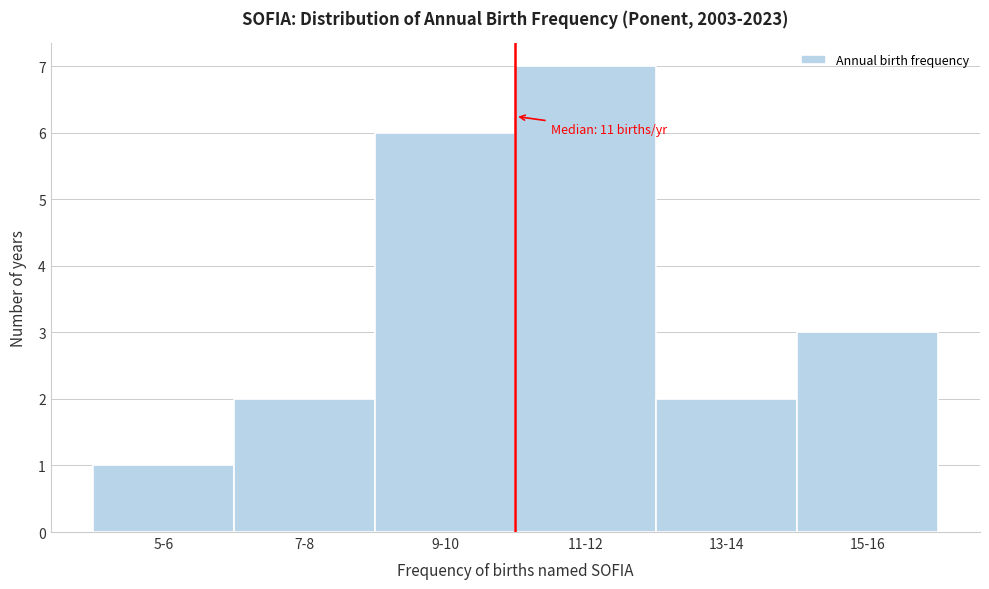

Reading left to right, list all the values displayed in this chart.

5-6=1	7-8=2	9-10=6	11-12=7	13-14=2	15-16=3